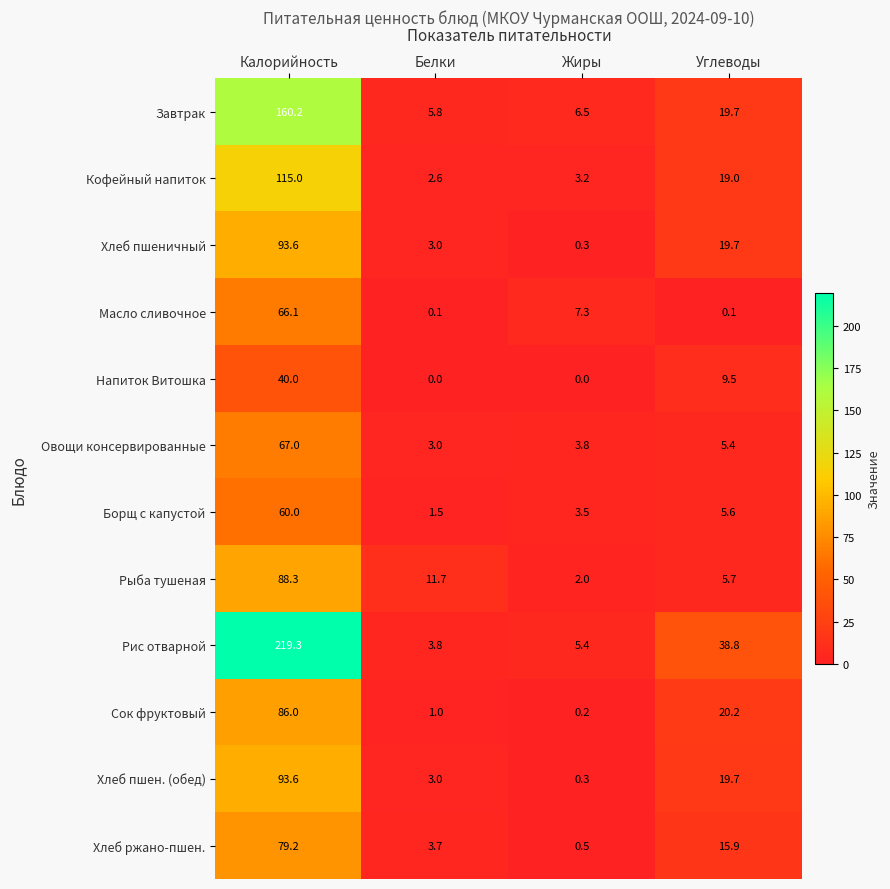

What is the spread (max minus min) of values at Белки?

11.7